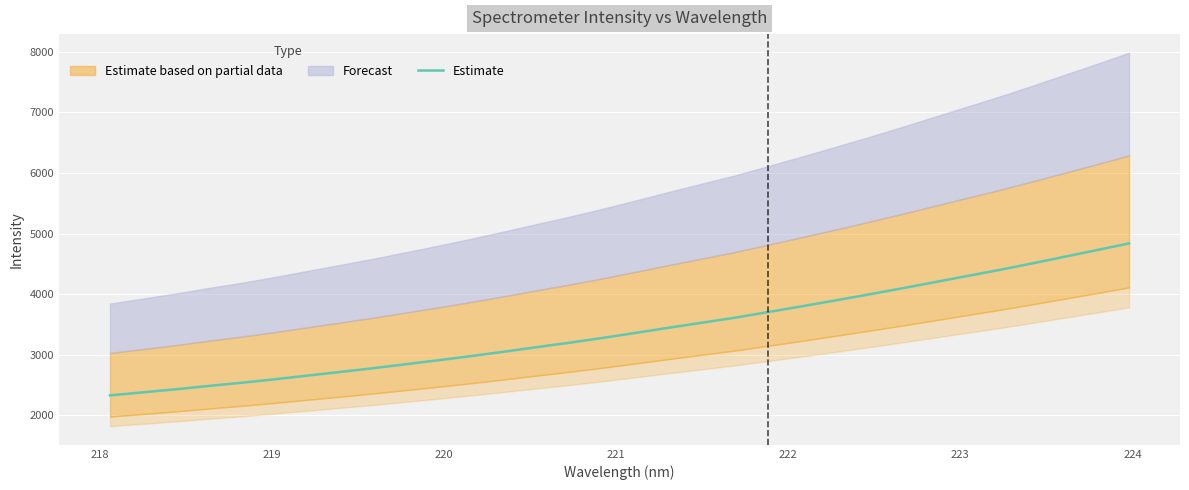

Reading right to left, transcribe all the data shown in this chart.

4839.7	4726.4	4615.3	4504.1	4396.2	4294.2	4191.2	4089.2	3989.3	3892.9	3797.9	3705.3	3613.0	3531.0	3448.8	3364.2	3281.3	3202.8	3129.0	3053.9	2981.4	2912.2	2845.8	2779.8	2718.0	2657.8	2596.6	2539.5	2487.2	2431.9	2381.4	2331.4